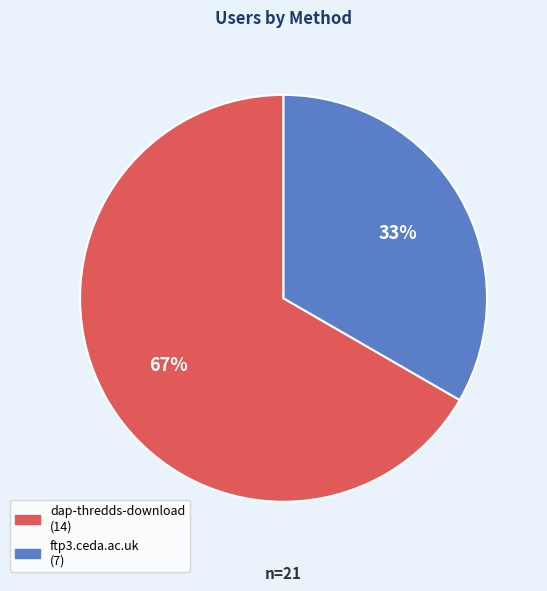

How many segments does this pie chart have?

2